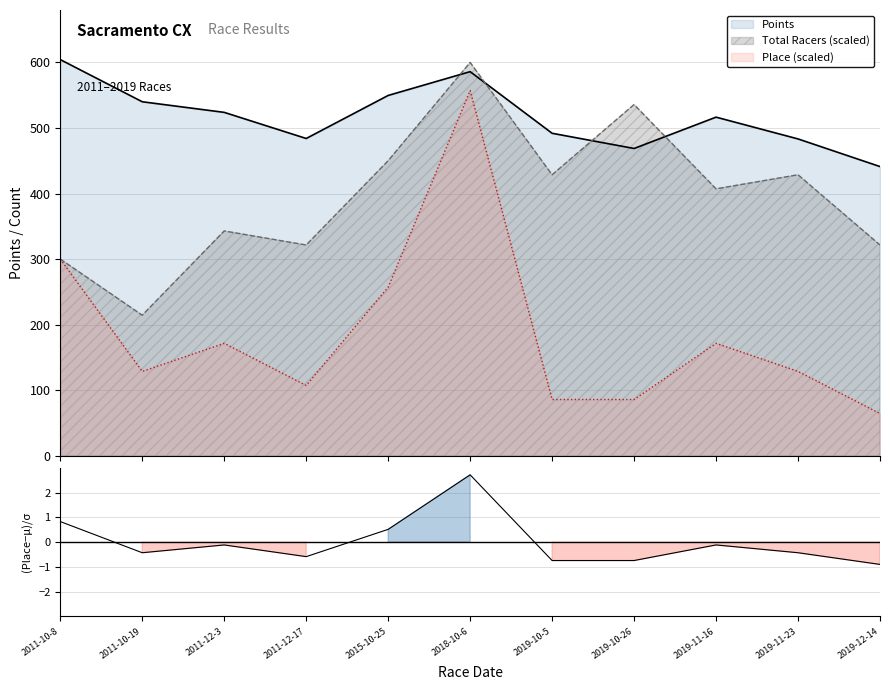

How many interior local valleys does the Place series have?

2